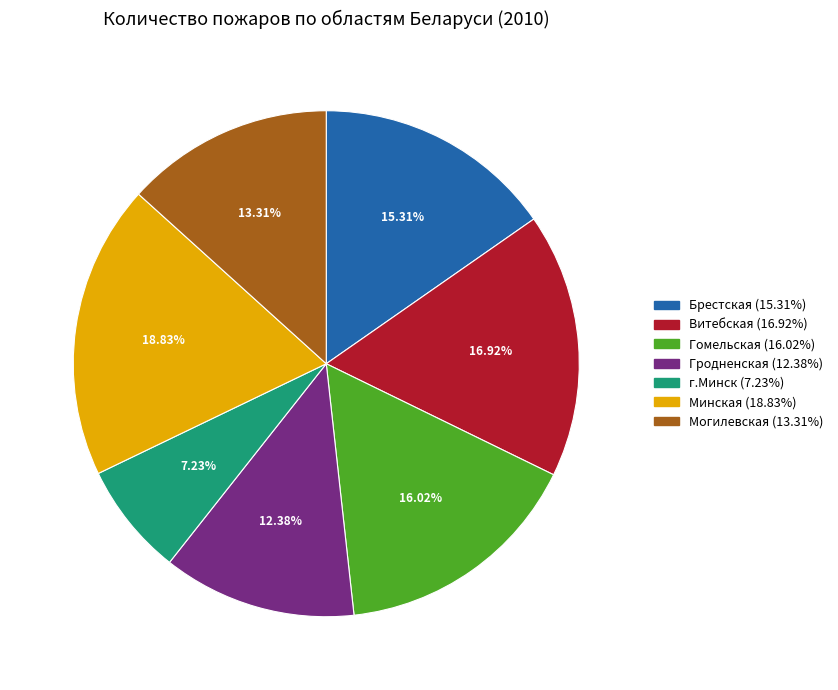

To the nearest percent, what portion does Могилевская represent?

13%